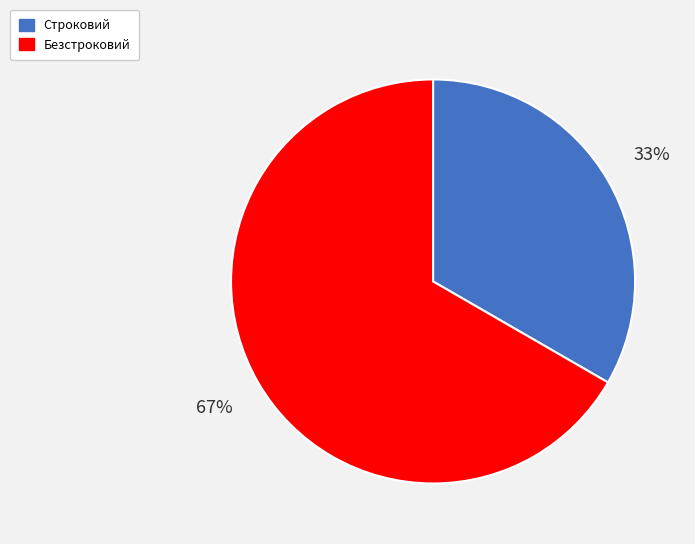

What is the smallest slice in the pie chart?

Строковий